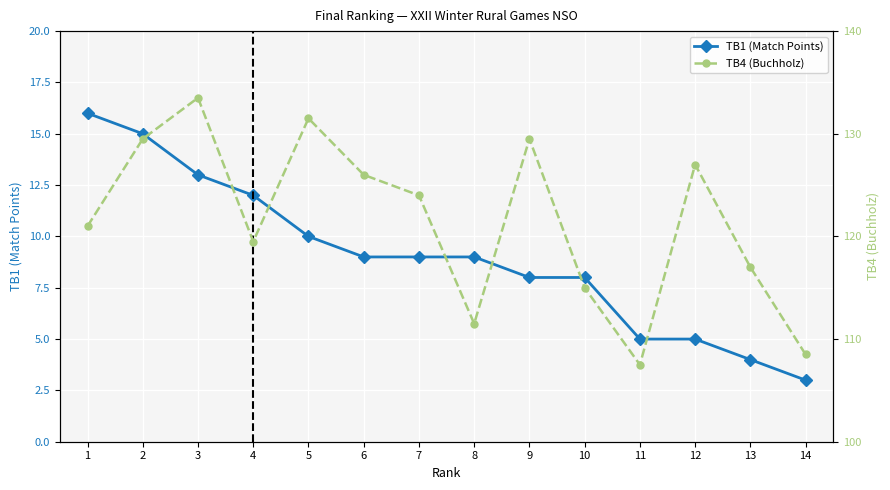

What is the sum of all TB1 (Match Points) values?

126